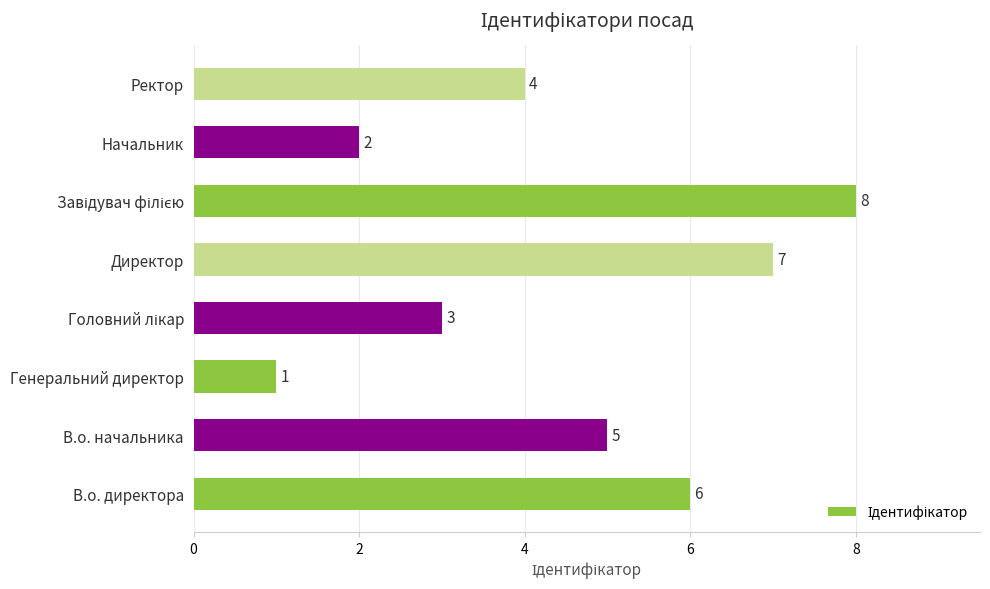

How many values are between 3 and 7?

5